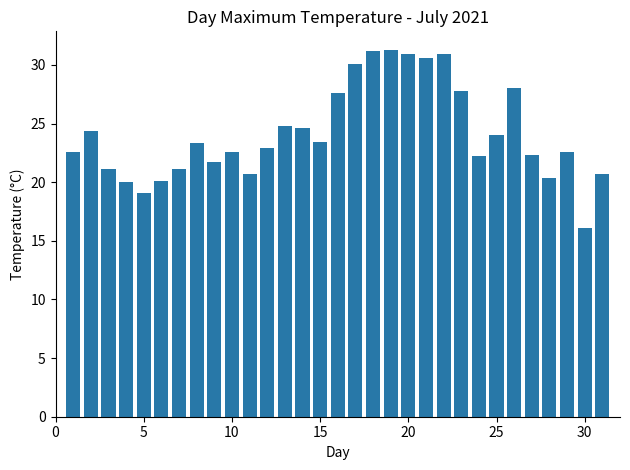

What is the greatest value displayed?

31.3